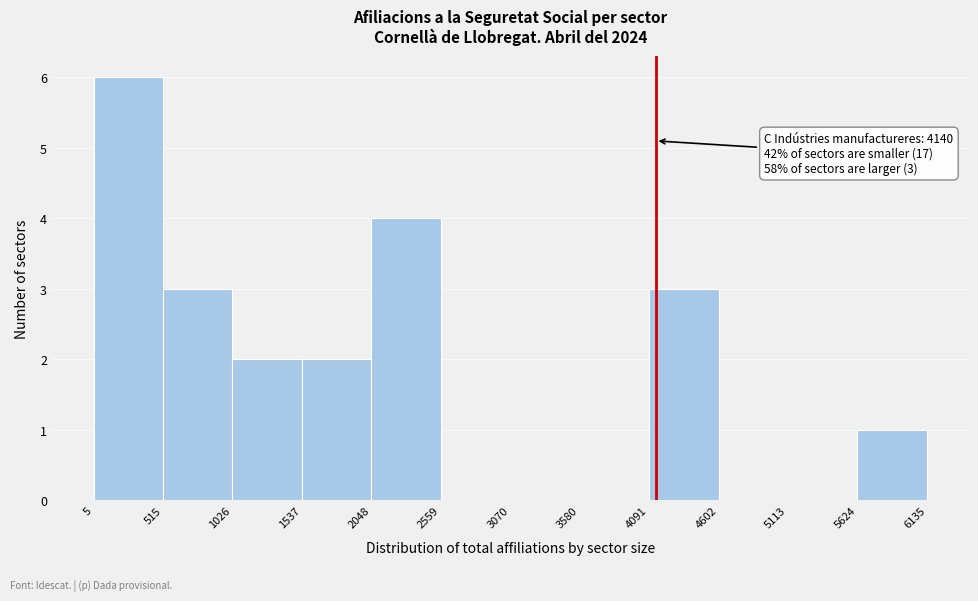

Over which range of the x-axis is the bar tallest?

5 to 515